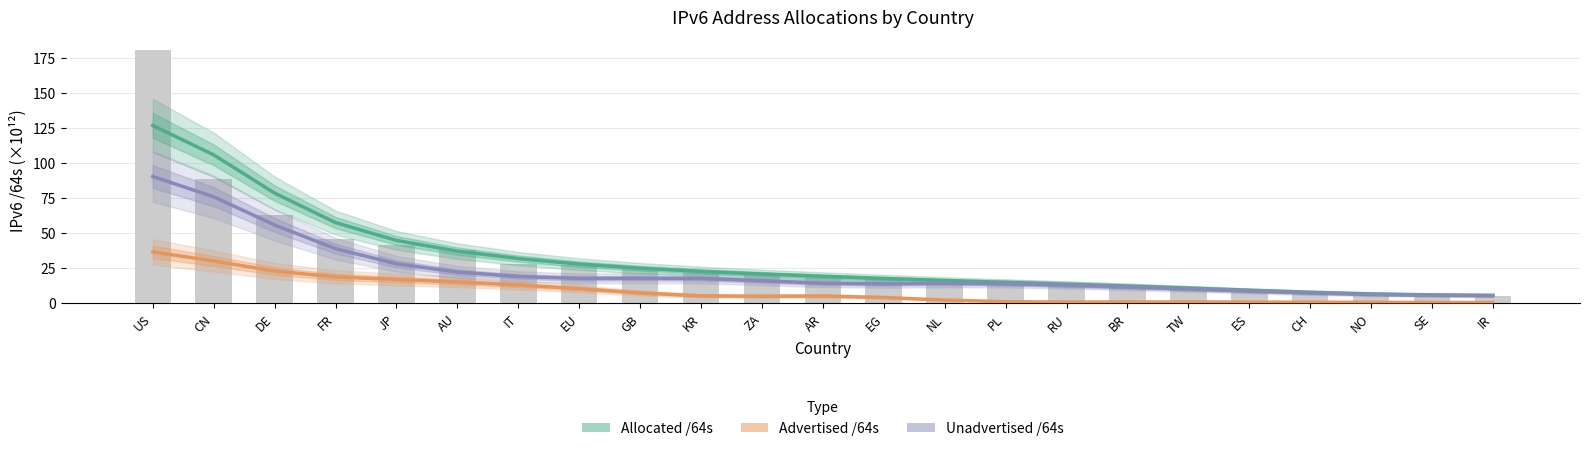

Which has a higher value, SE or NL?

NL